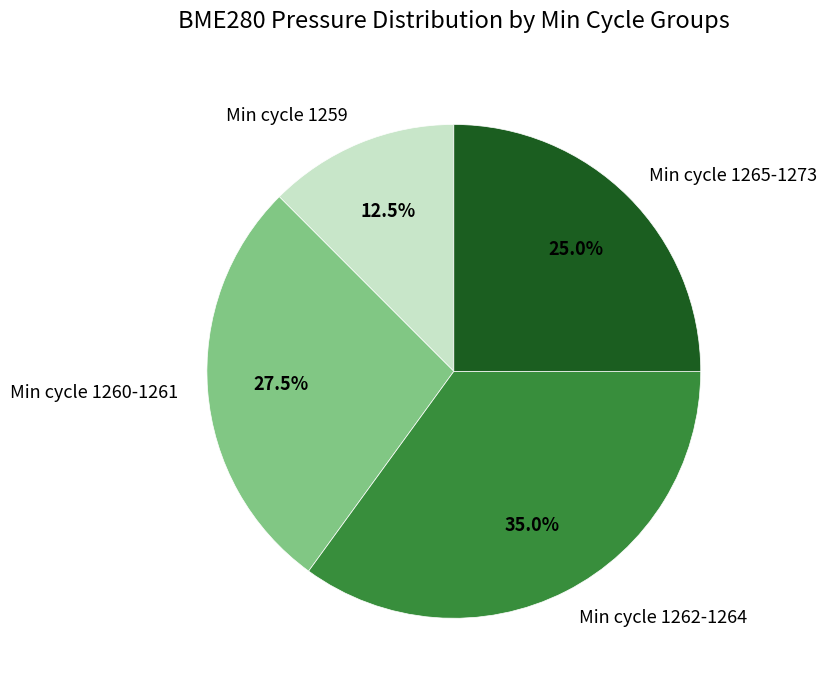

Rank the categories by value from lowest to highest.

Min cycle 1259, Min cycle 1265-1273, Min cycle 1260-1261, Min cycle 1262-1264